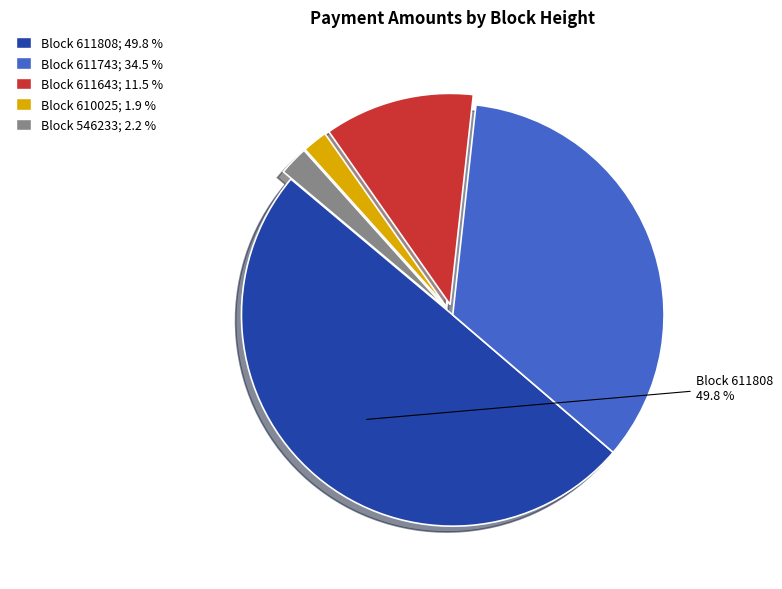

Which slice is the smallest?

610025